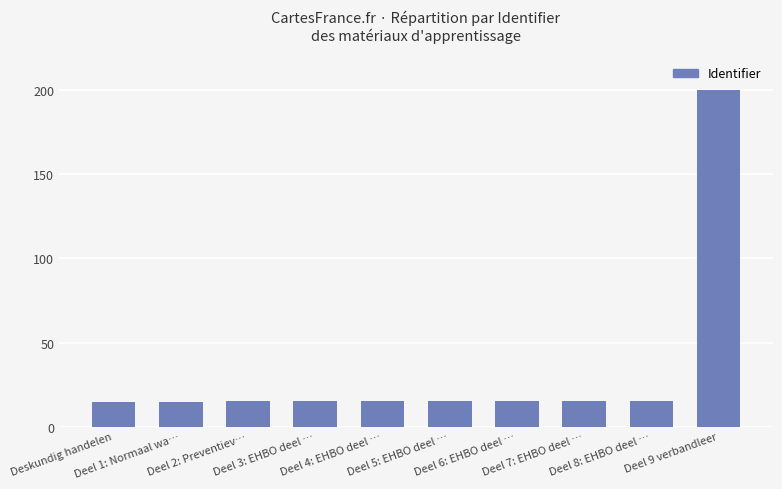

What is the change in value from Deel 2: Preventiev… to Deel 9 verbandleer?

+184.9